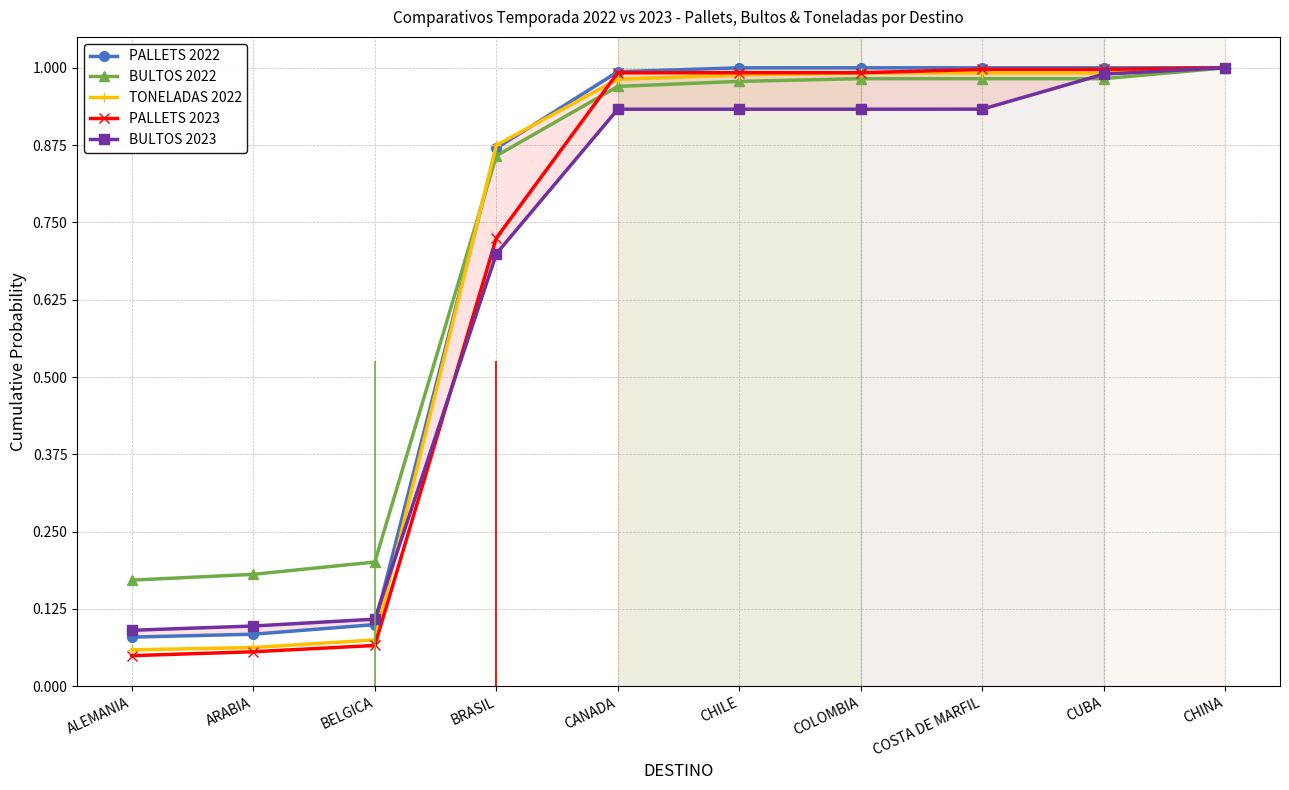

What position from the left is ALEMANIA?

1